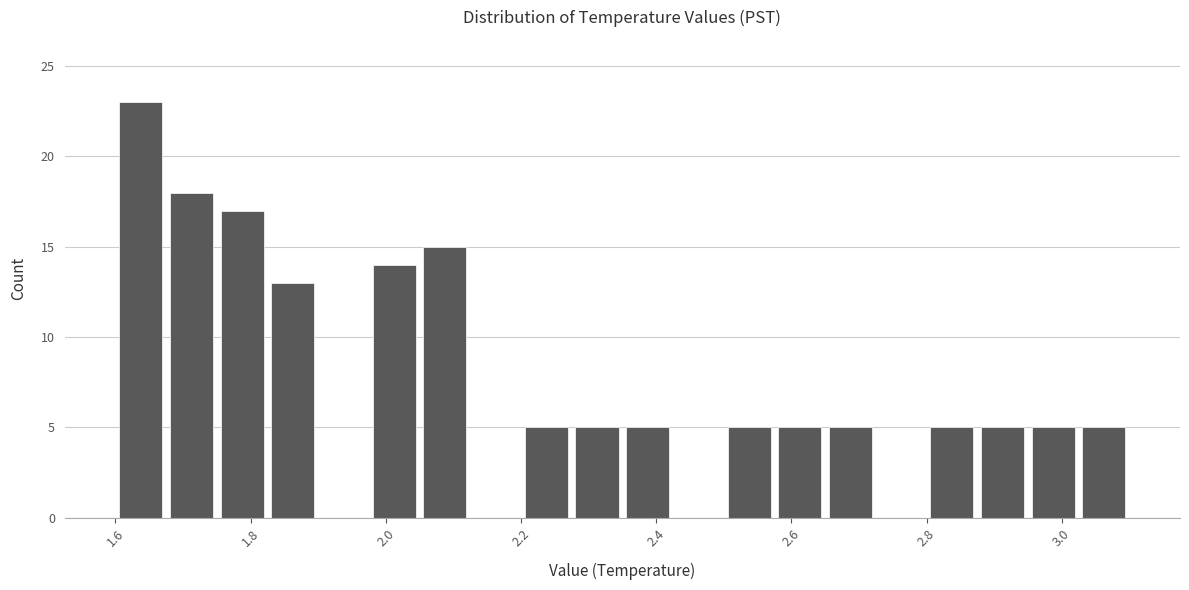

Read against the x-axis, roughly where is the centre of the tallest bar?

1.64